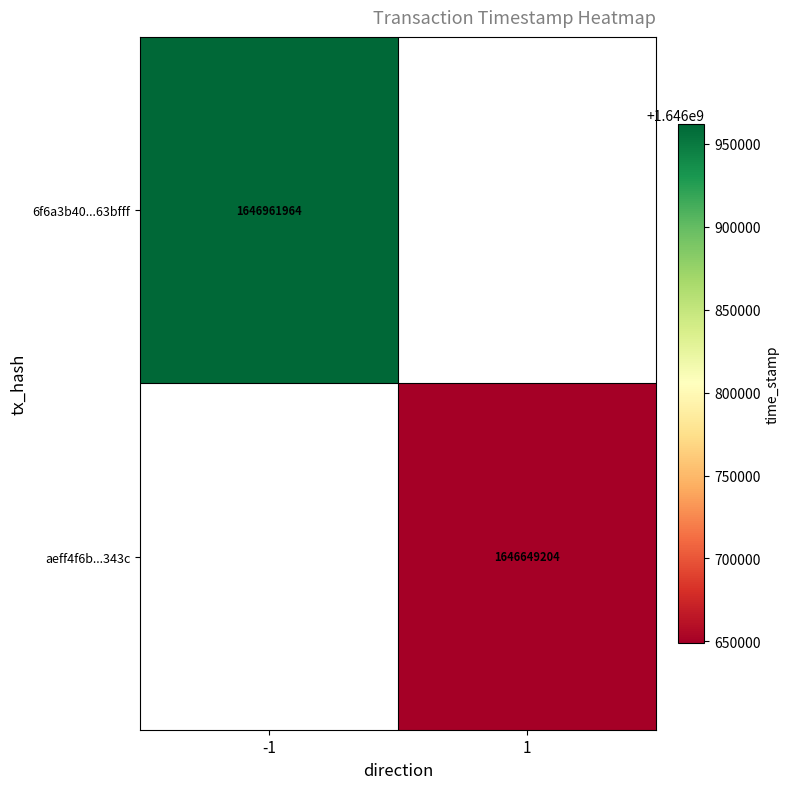

The aeff4f6b...343c series shows 2555606665.1 at 1. True or false?

False